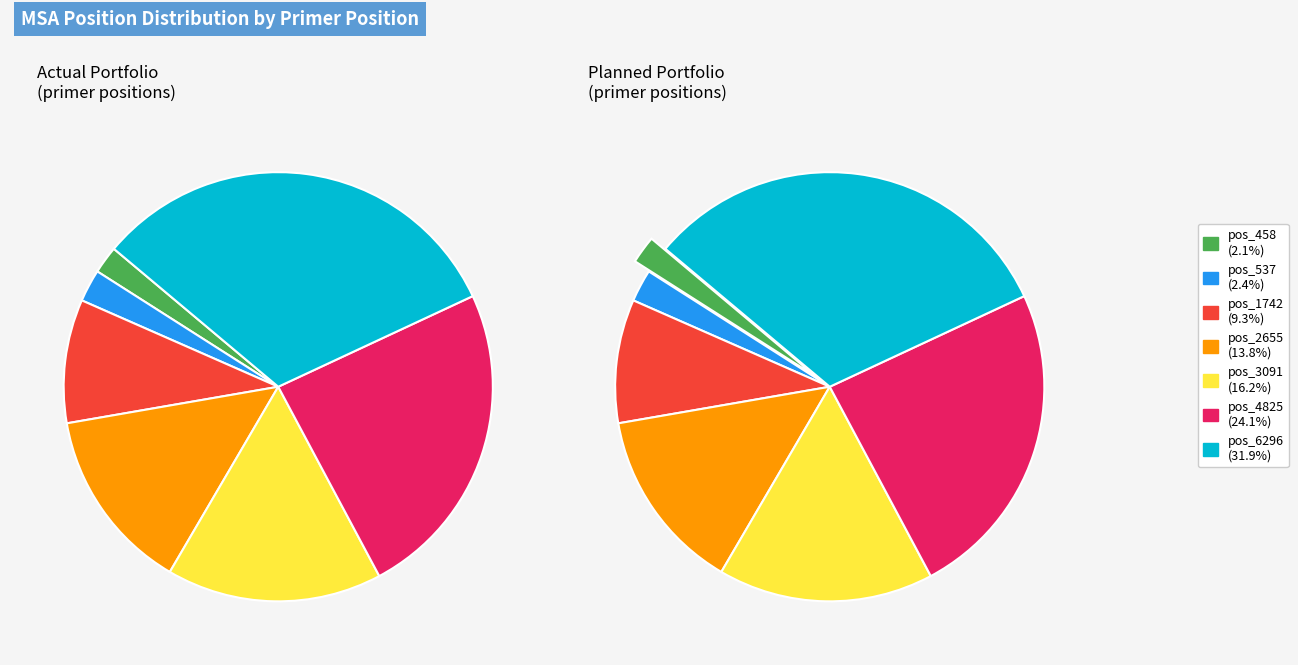

Rank the categories by value from highest to lowest.

pos_6296, pos_4825, pos_3091, pos_2655, pos_1742, pos_537, pos_458